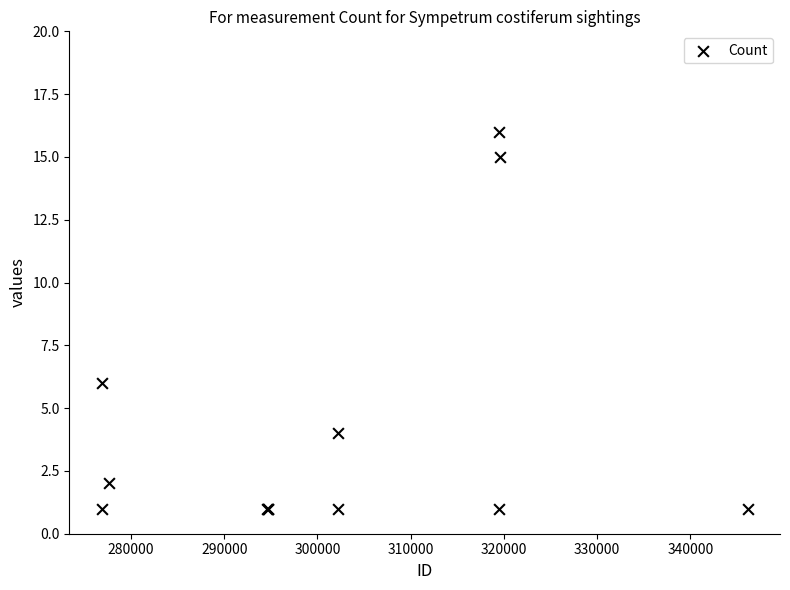

What Y value in the scatter plot is closest to 8?

6